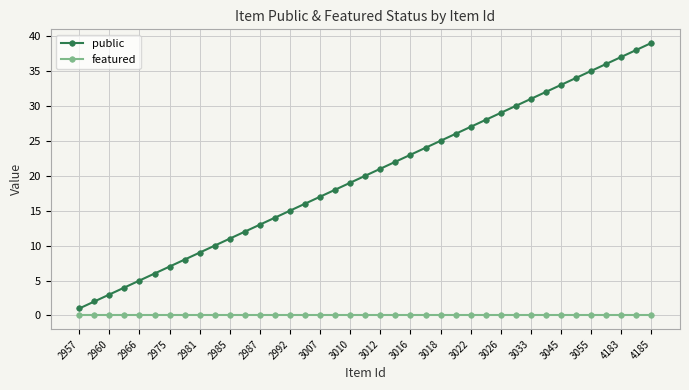

Reading left to right, transcribe all the data shown in this chart.

public: 1	2	3	4	5	6	7	8	9	10	11	12	13	14	15	16	17	18	19	20	21	22	23	24	25	26	27	28	29	30	31	32	33	34	35	36	37	38	39
featured: 0	0	0	0	0	0	0	0	0	0	0	0	0	0	0	0	0	0	0	0	0	0	0	0	0	0	0	0	0	0	0	0	0	0	0	0	0	0	0